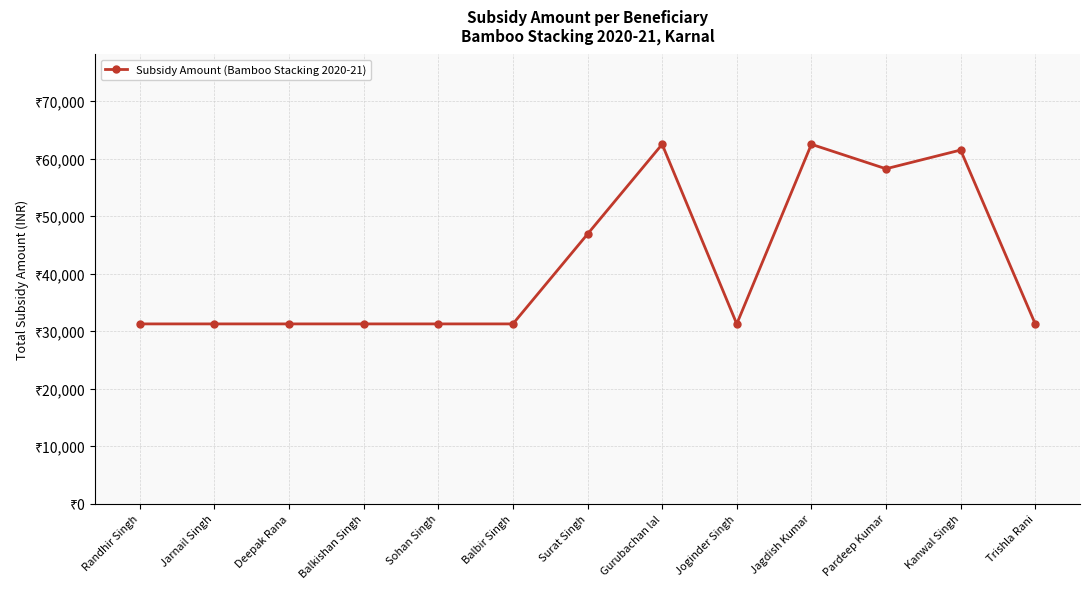

How many interior local valleys (lower than both neighbors) does the data have?

2